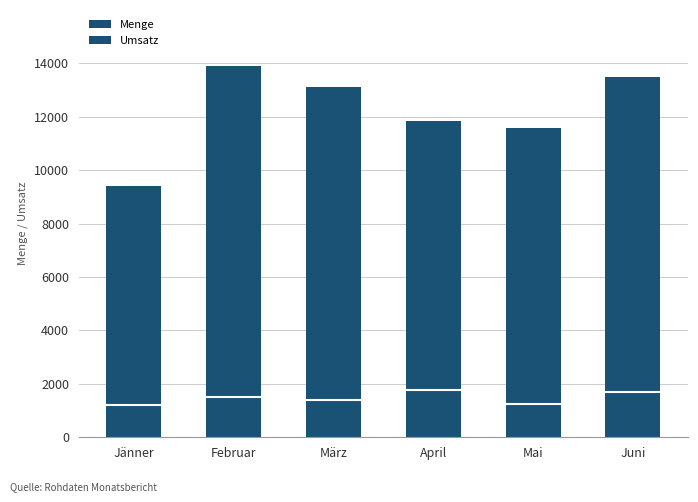

Which series changed the most between Februar and Mai?

Umsatz